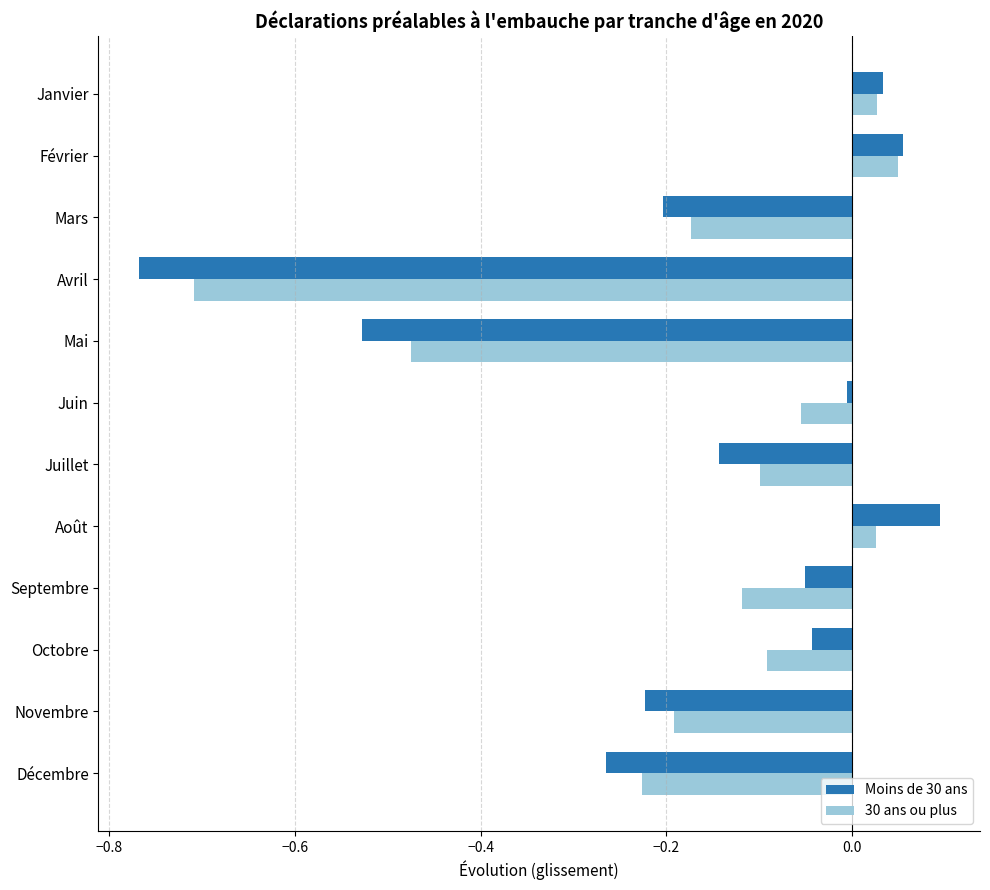

Which series has the widest spread of values?

Moins de 30 ans